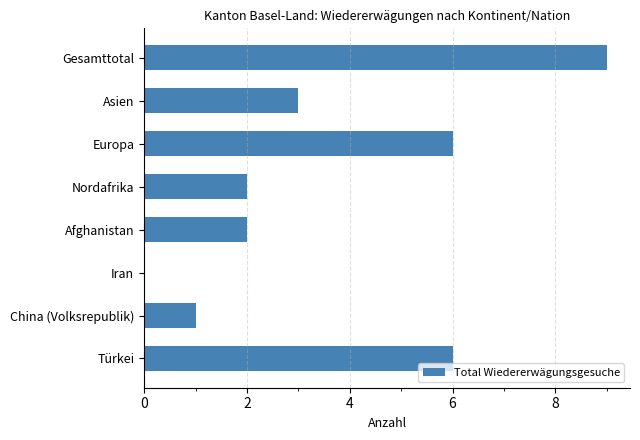

The value at Asien is 2. True or false?

False